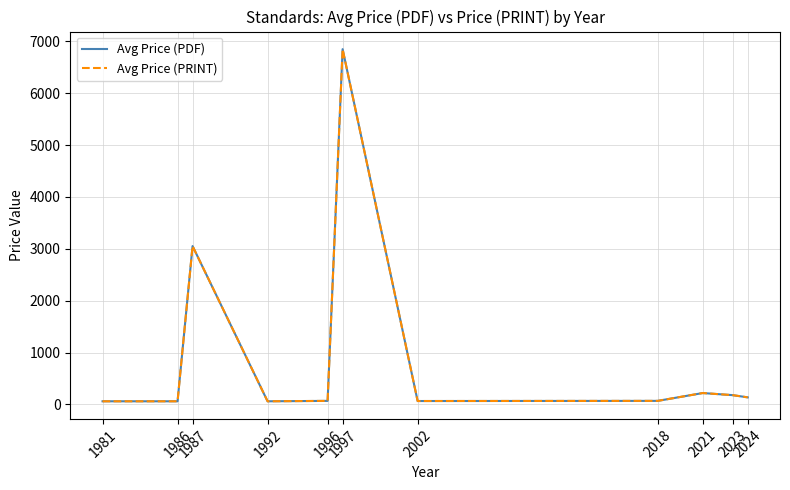

Reading left to right, transcribe all the data shown in this chart.

Avg Price (PDF): 61.0	61.0	3053.7	61.0	69.0	6850.0	66.2	69.0	220.0	179.4	136.8
Avg Price (PRINT): 61.0	61.0	3053.7	61.0	69.0	6850.0	66.2	69.0	220.0	179.4	136.8